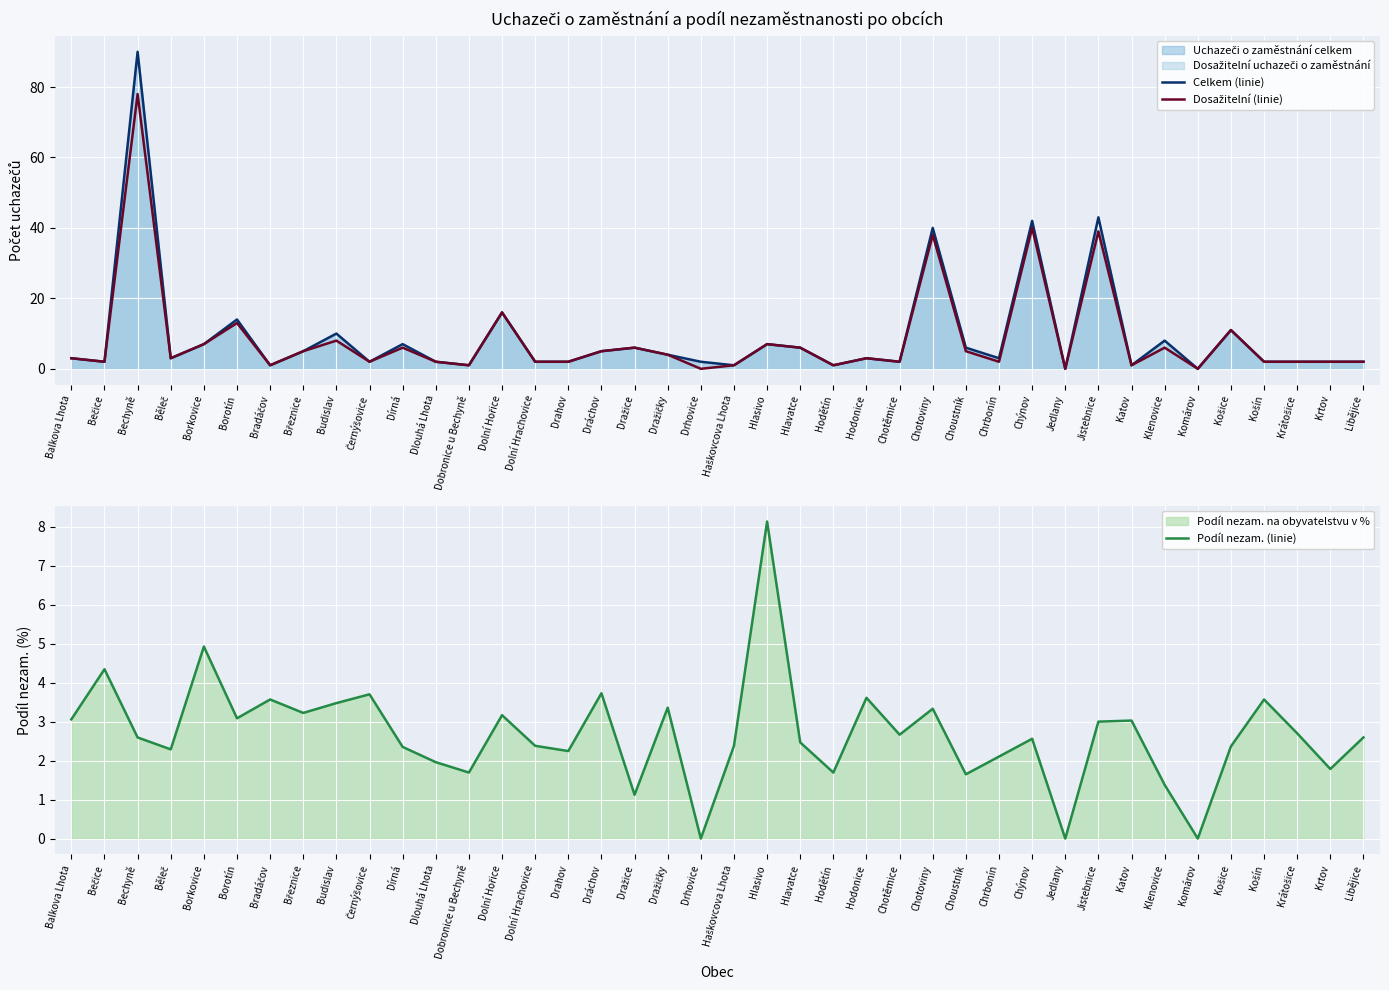

How many data points in Dosažitelní (linie) are above 3?

18